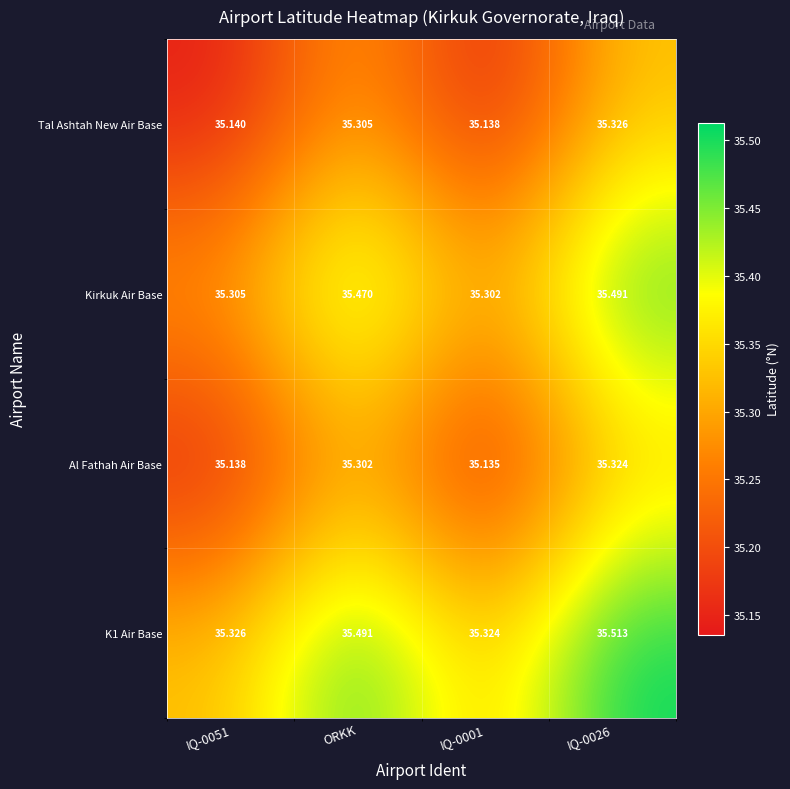

Is the value of K1 Air Base at IQ-0001 greater than the value of Tal Ashtah New Air Base at IQ-0001?

Yes